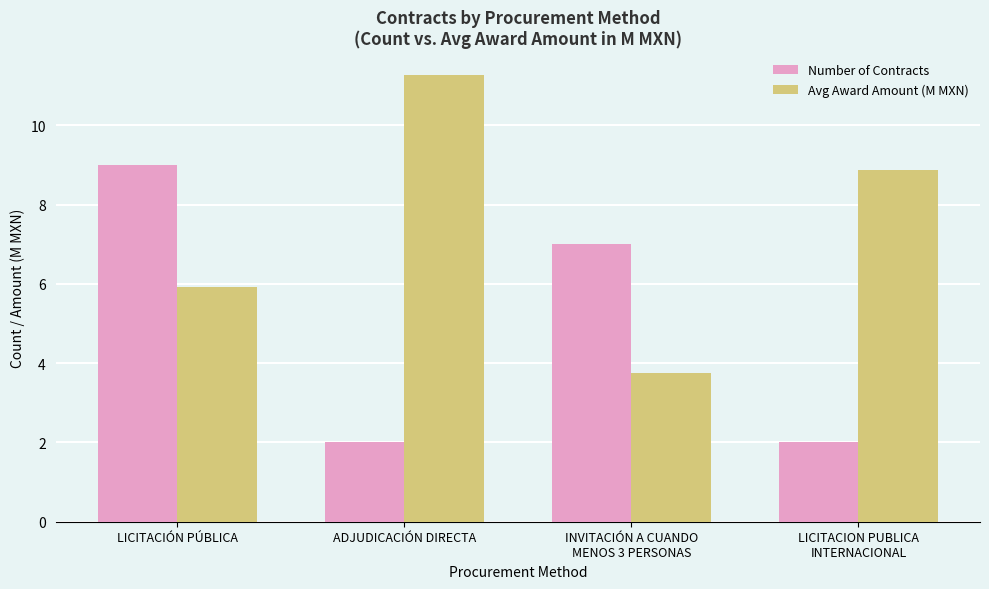

What is the maximum value shown in the chart?

11.3